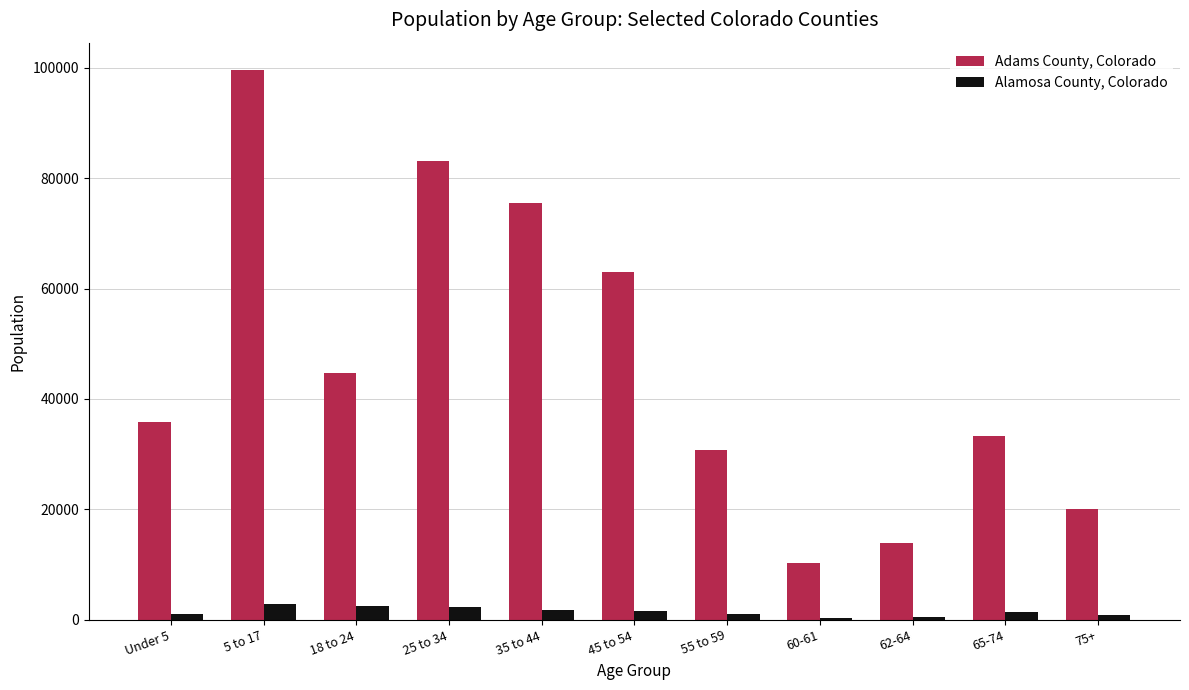

What is the sum of the Alamosa County, Colorado values at 65-74 and 75+?

2242